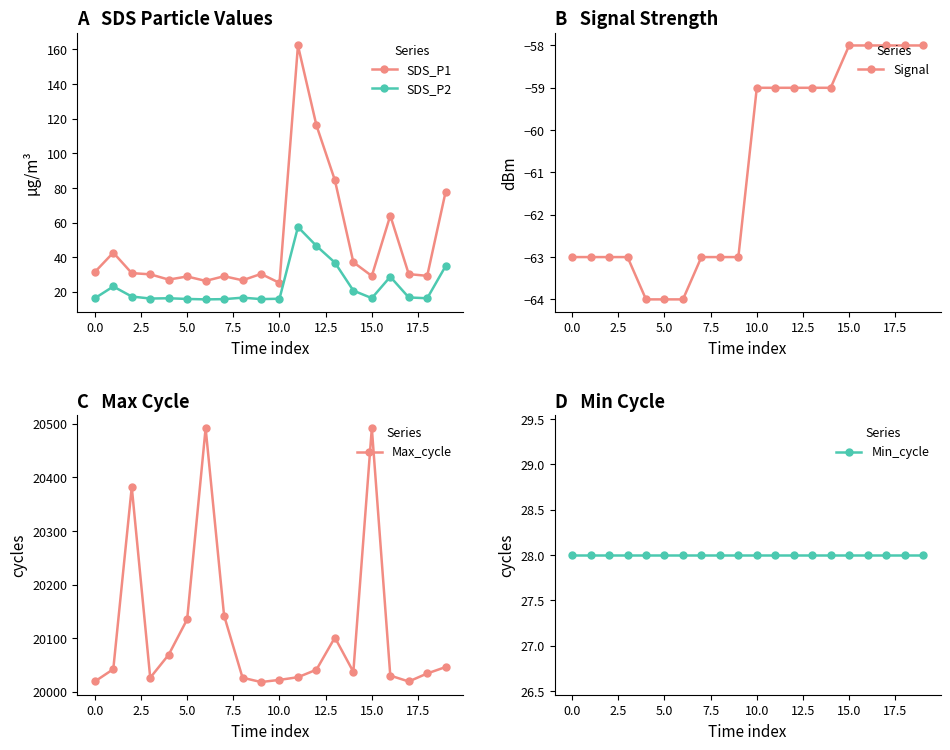

What is the minimum value for SDS_P1?

25.2